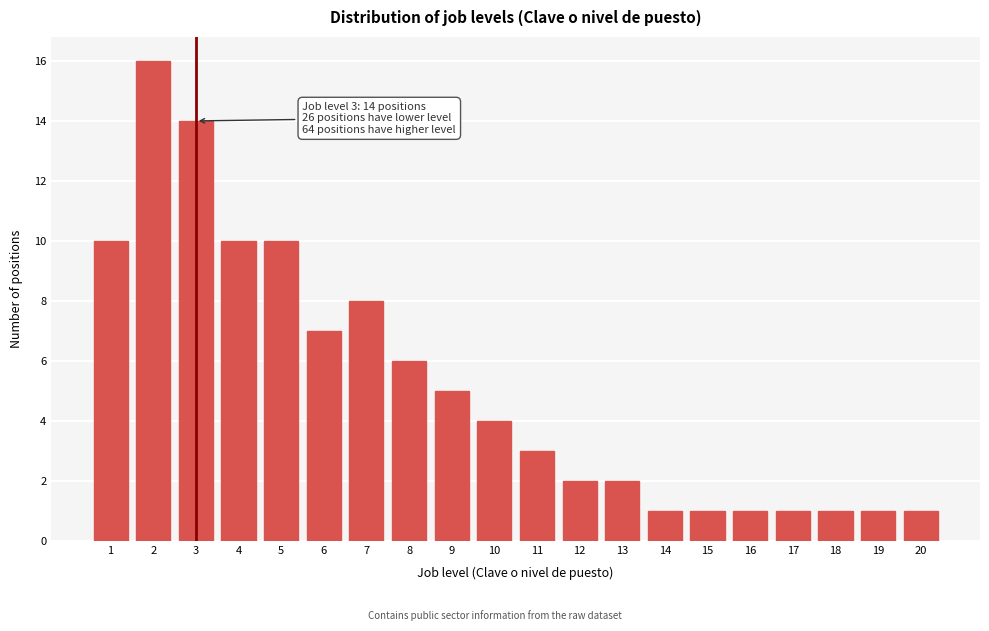

Reading left to right, what are all the values shown in this chart?

1=10	2=16	3=14	4=10	5=10	6=7	7=8	8=6	9=5	10=4	11=3	12=2	13=2	14=1	15=1	16=1	17=1	18=1	19=1	20=1